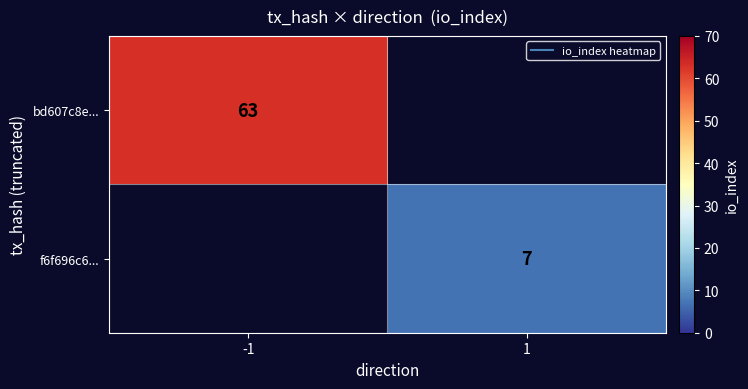

At how many categories does at least one series exceed 20?

1